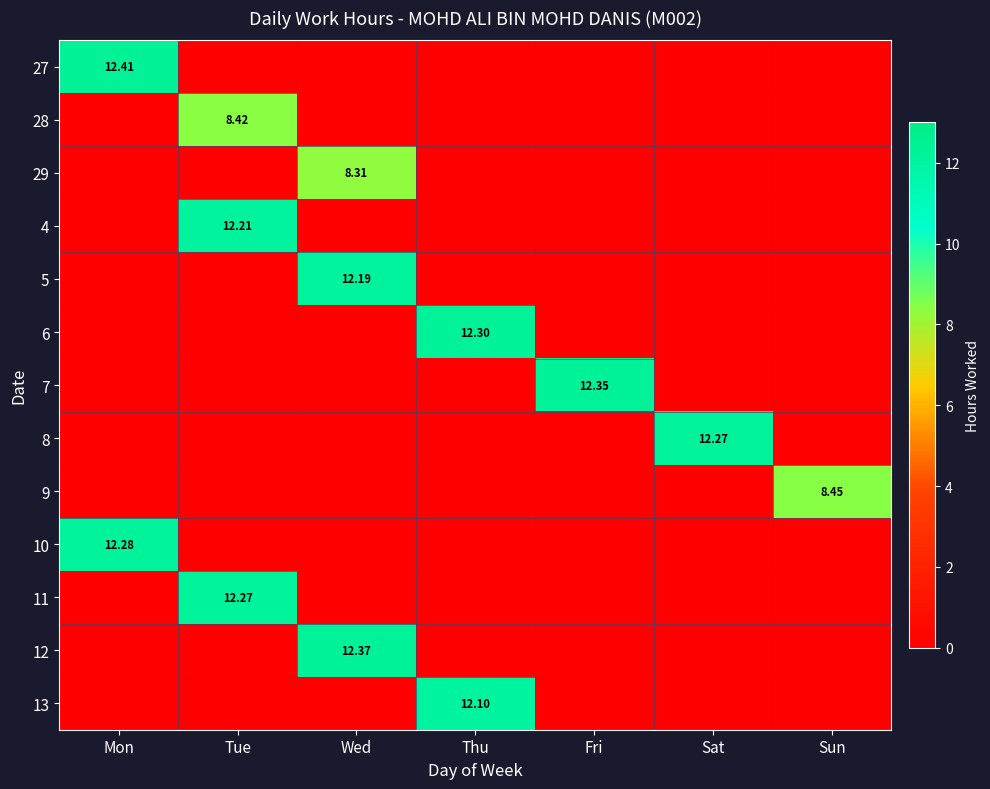

Which has a higher value, Thu or Tue?

Thu